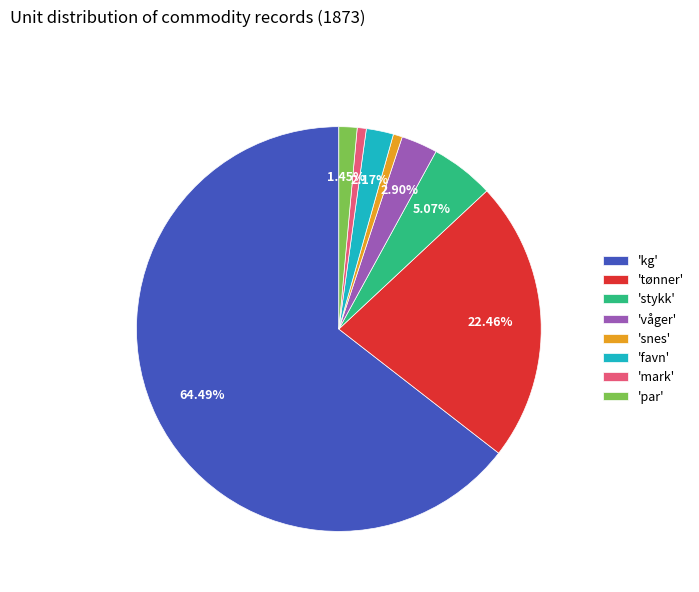

Which has a higher value, 'favn' or 'kg'?

'kg'